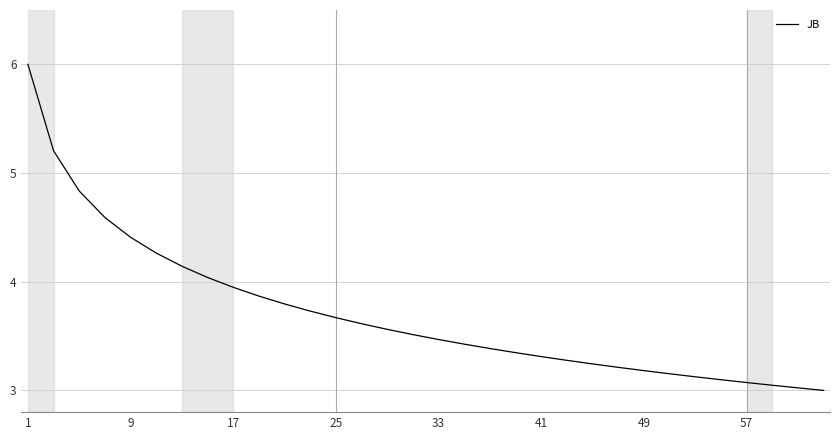

How many values exceed 3?

31